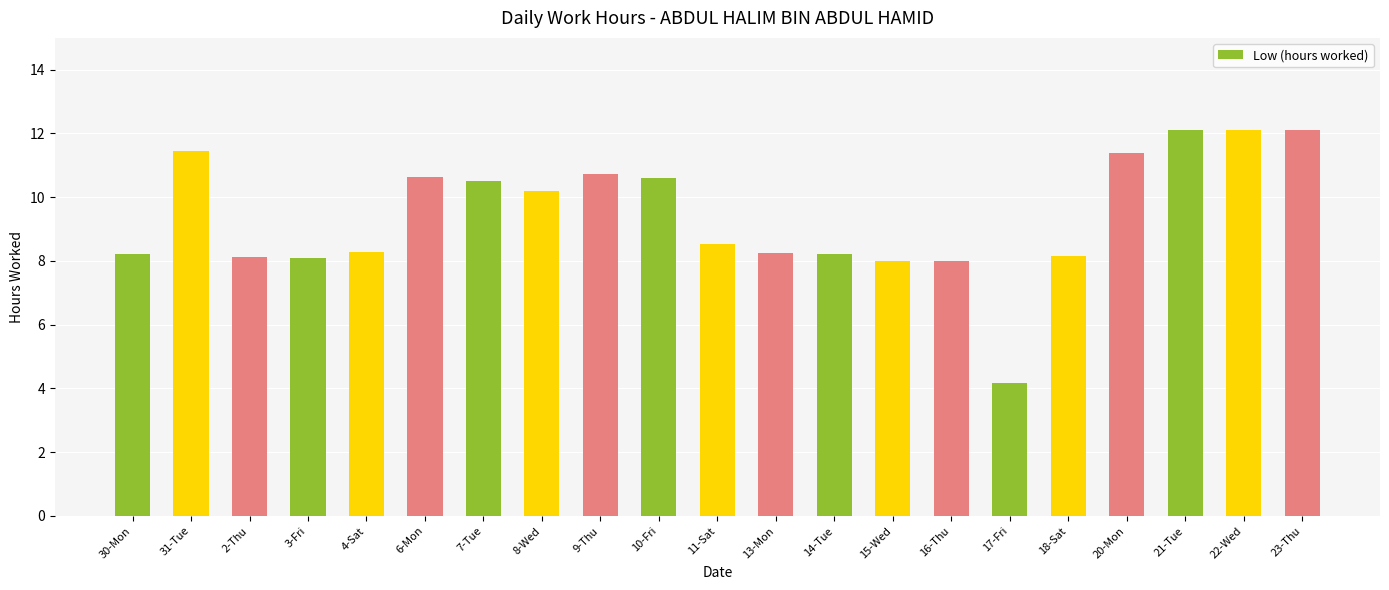

Between 4-Sat and 22-Wed, which is larger?

22-Wed